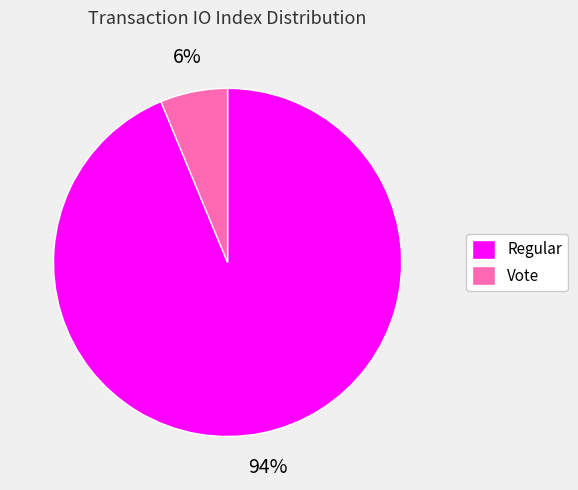

To the nearest percent, what is the combined percentage of Vote and Regular?

100%